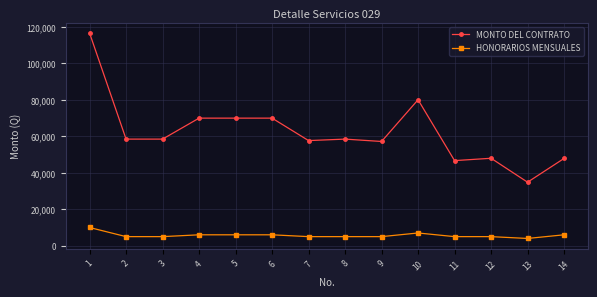

How many data points does each series have?

14